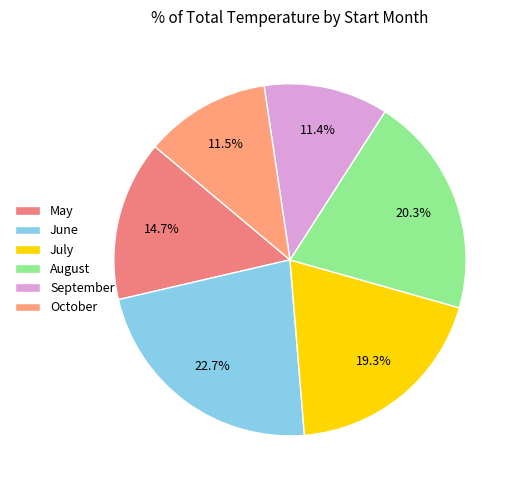

How many segments does this pie chart have?

6